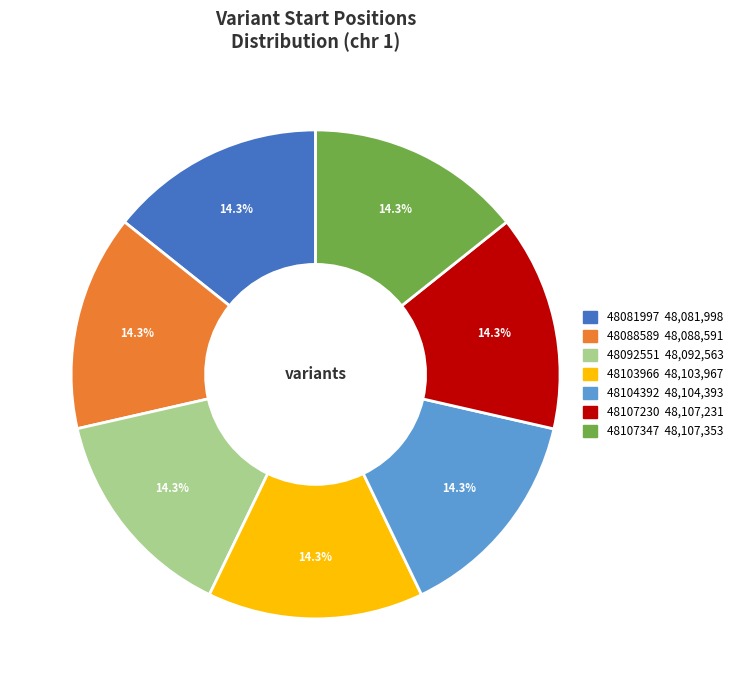

What portion of the pie excludes 48107347?

85.7%